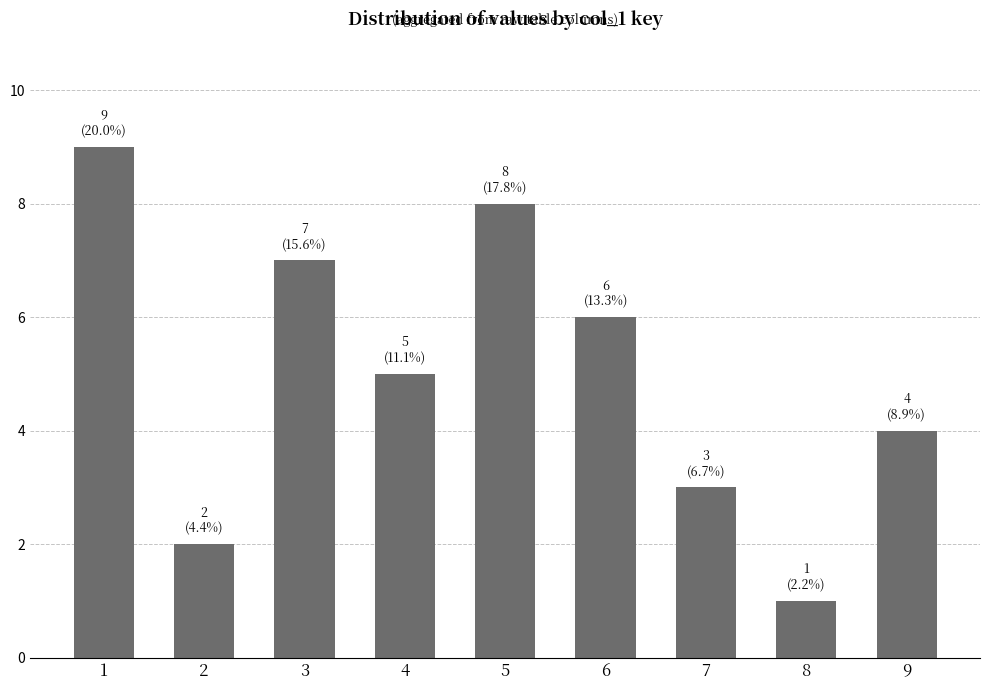

Rank the categories by value from lowest to highest.

8, 2, 7, 9, 4, 6, 3, 5, 1